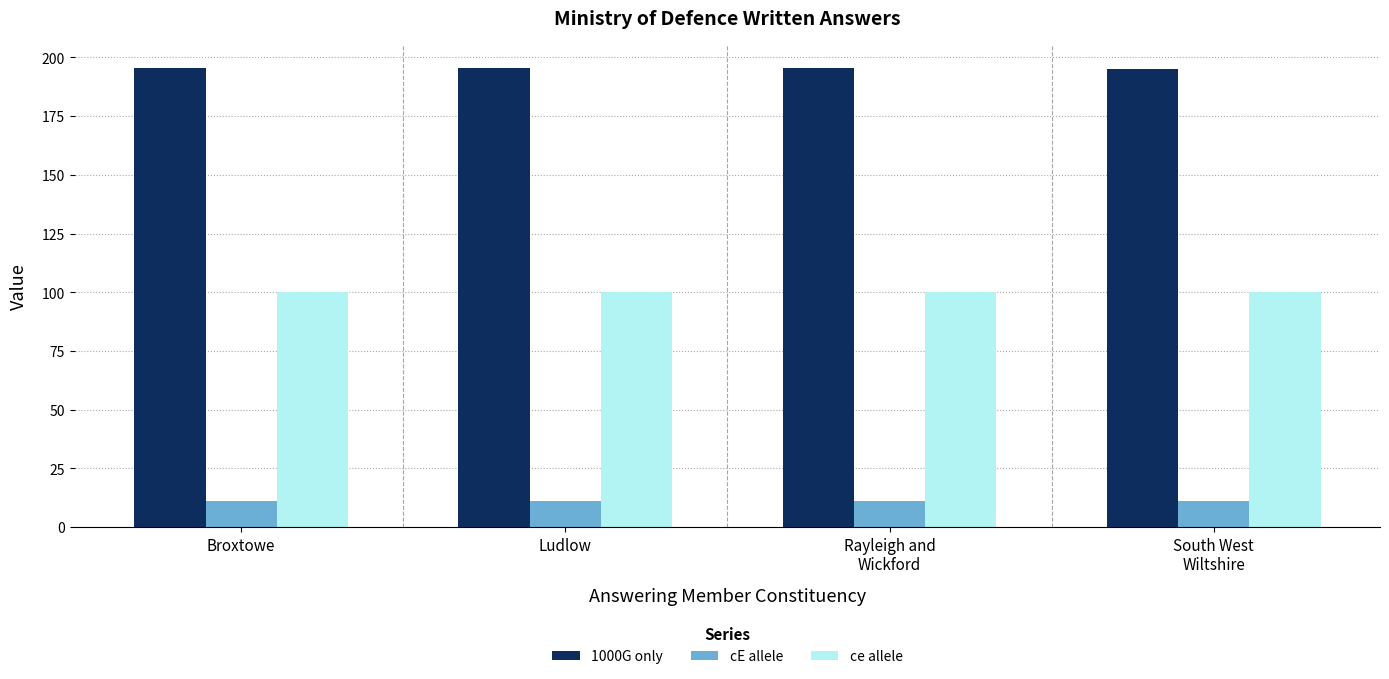

The value of ce allele at Ludlow is 100.0. True or false?

True